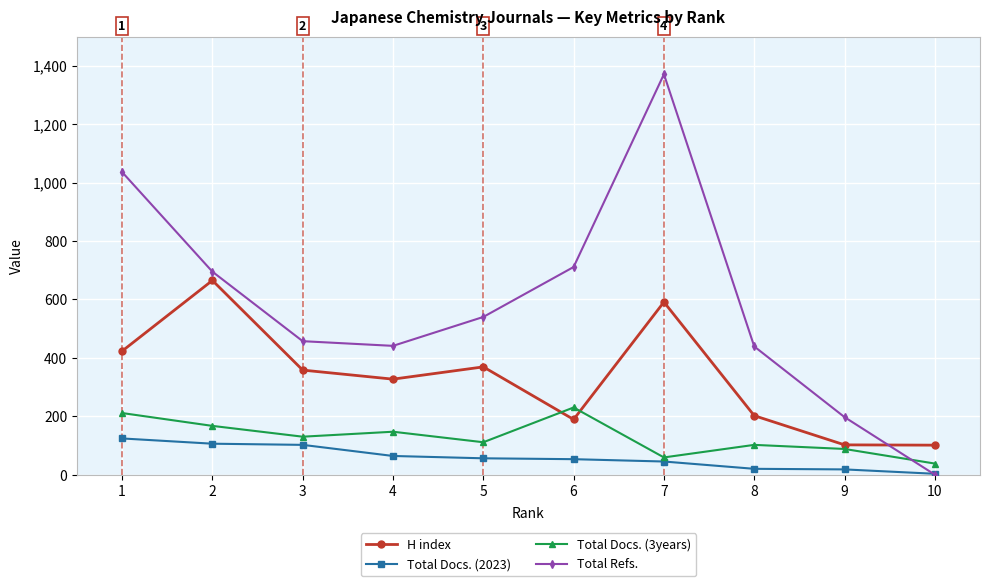

At how many categories does at least one series exceed 1209?

1